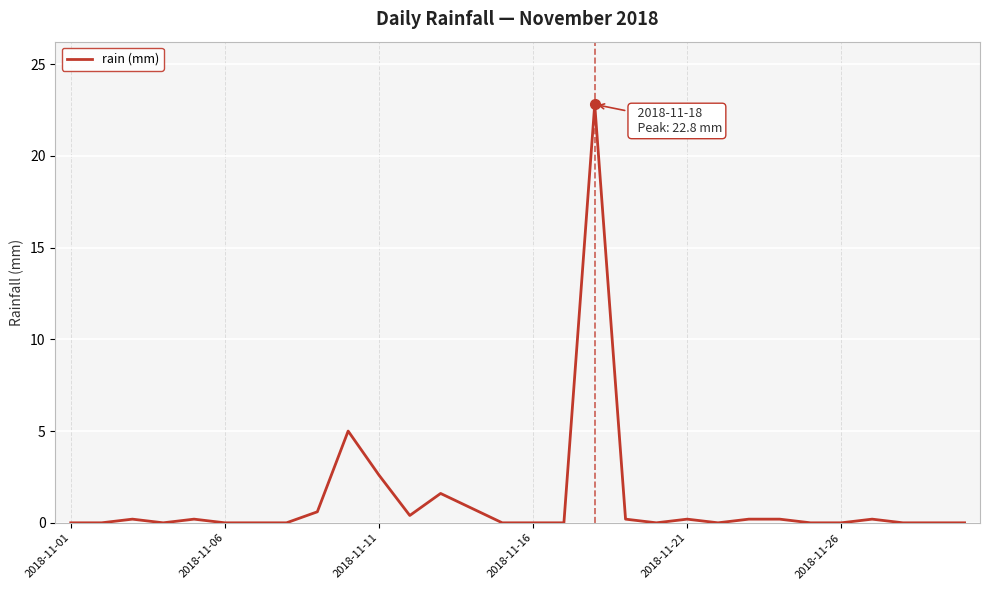

What is the maximum value shown in the chart?

22.8